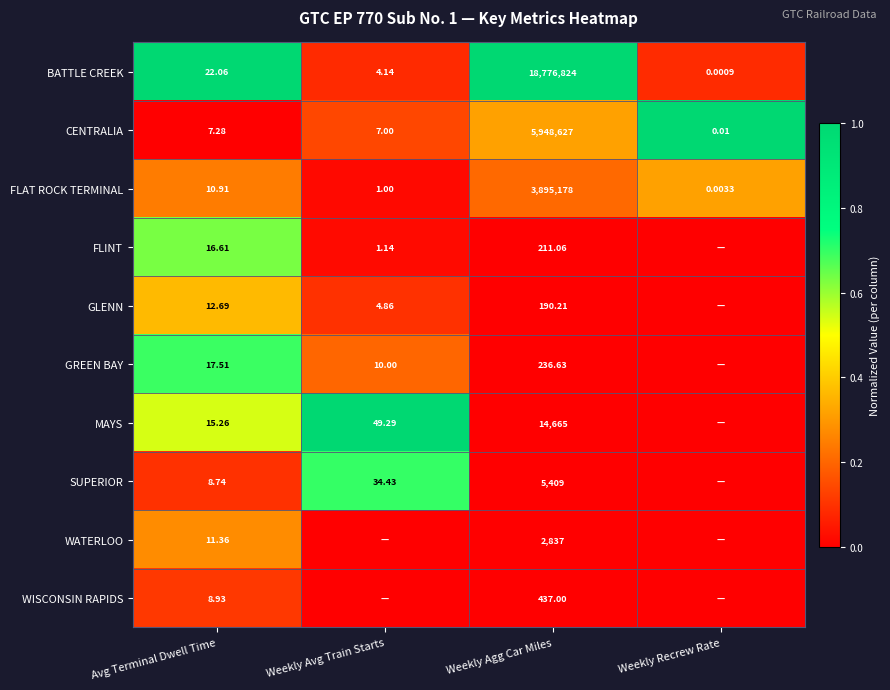

At Avg Terminal Dwell Time, list the series in order from largest to smallest.

BATTLE CREEK, GREEN BAY, FLINT, MAYS, GLENN, WATERLOO, FLAT ROCK TERMINAL, WISCONSIN RAPIDS, SUPERIOR, CENTRALIA